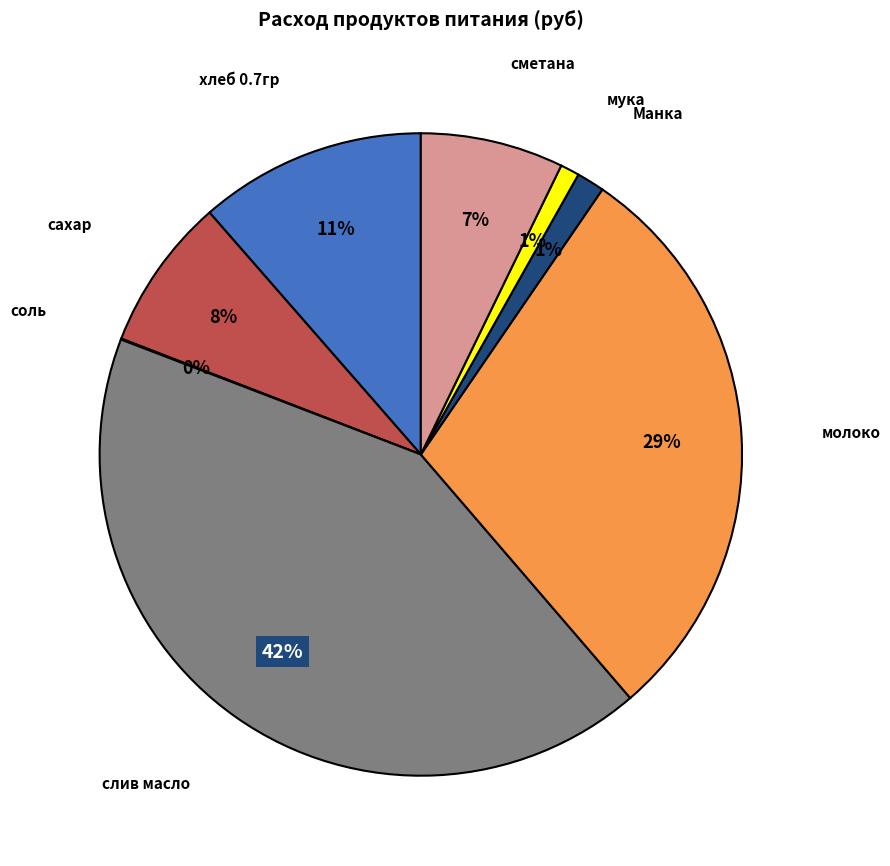

To the nearest percent, what is the average slice percentage?

12%